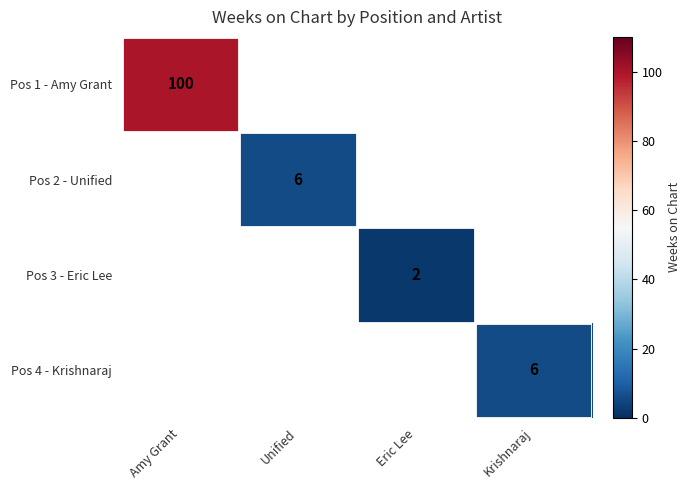

The value of Pos 3 - Eric Lee at Eric Lee is 3. True or false?

False